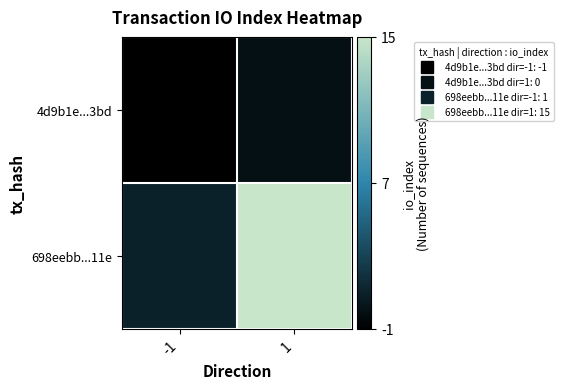

Reading right to left, transcribe all the data shown in this chart.

4d9b1e...3bd: 1=0	-1=-1
698eebb...11e: 1=15	-1=1